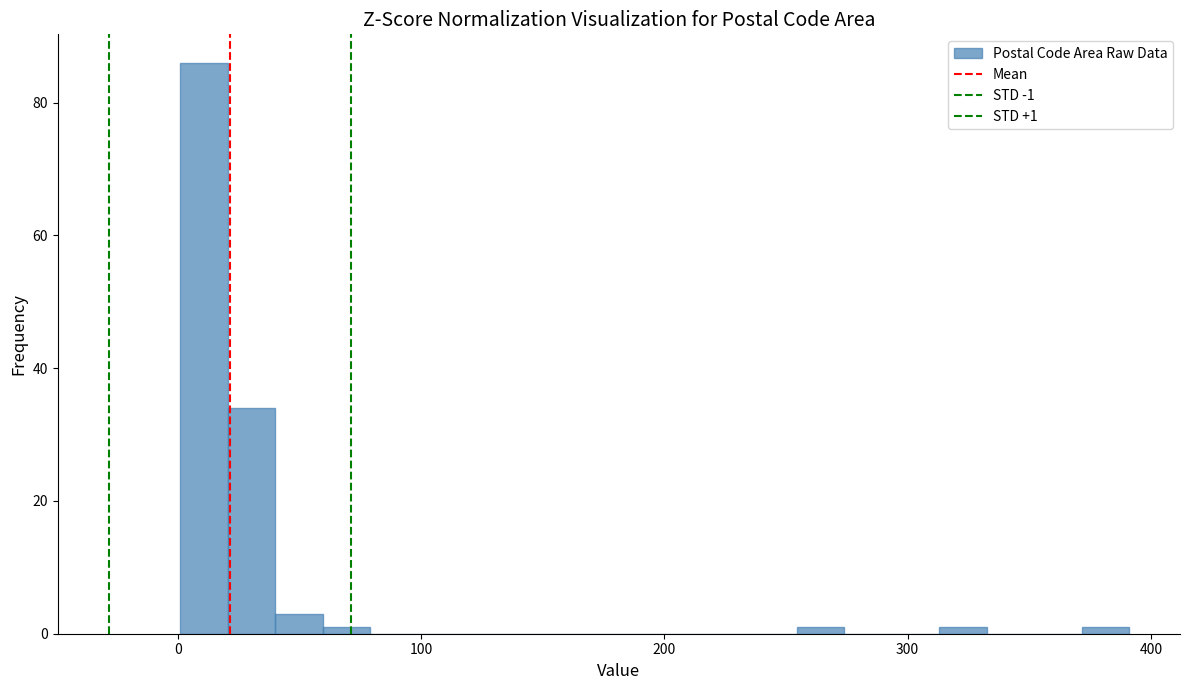

Read against the x-axis, roughly where is the centre of the tallest bar?

10